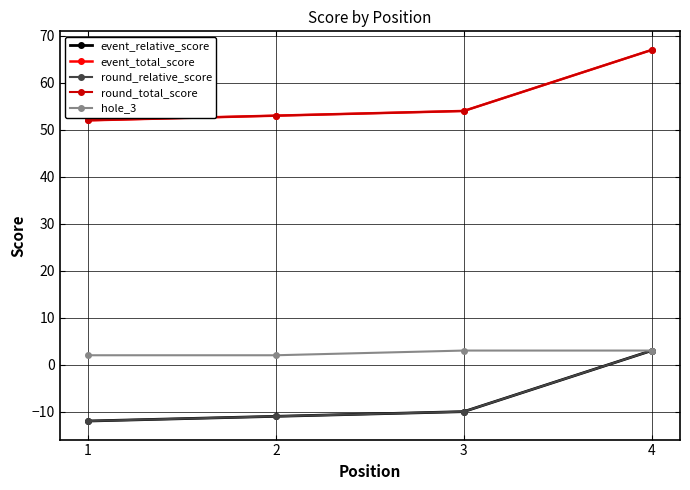

What is the value of the event_relative_score point at the 3rd from the left?

-10